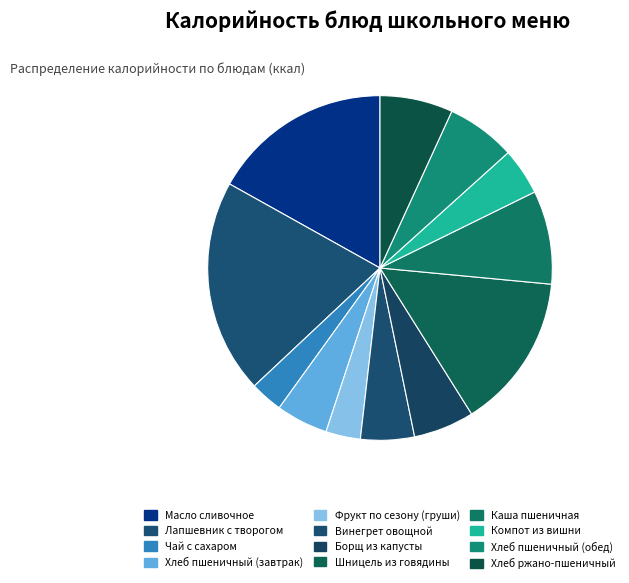

How many segments does this pie chart have?

12